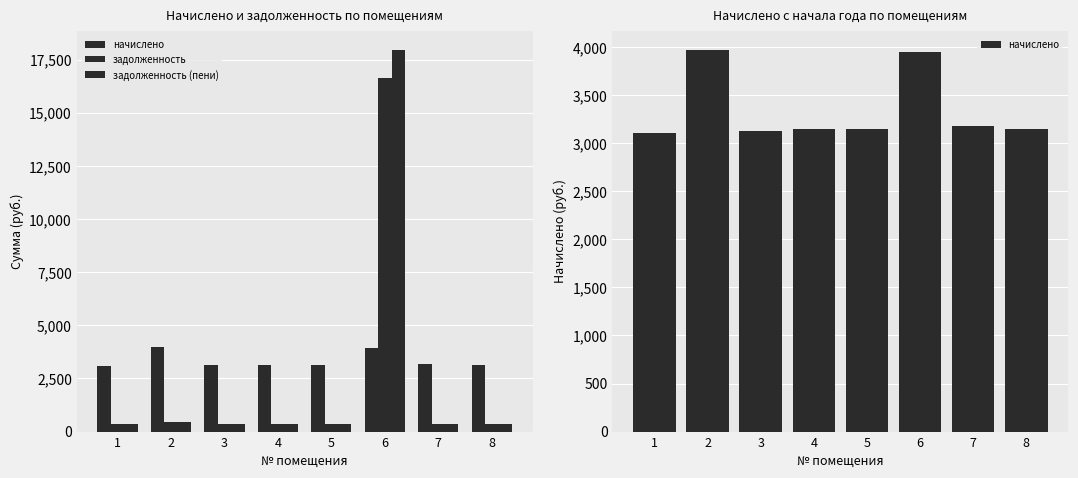

At which category does the chart reach its minimum across all series?

1